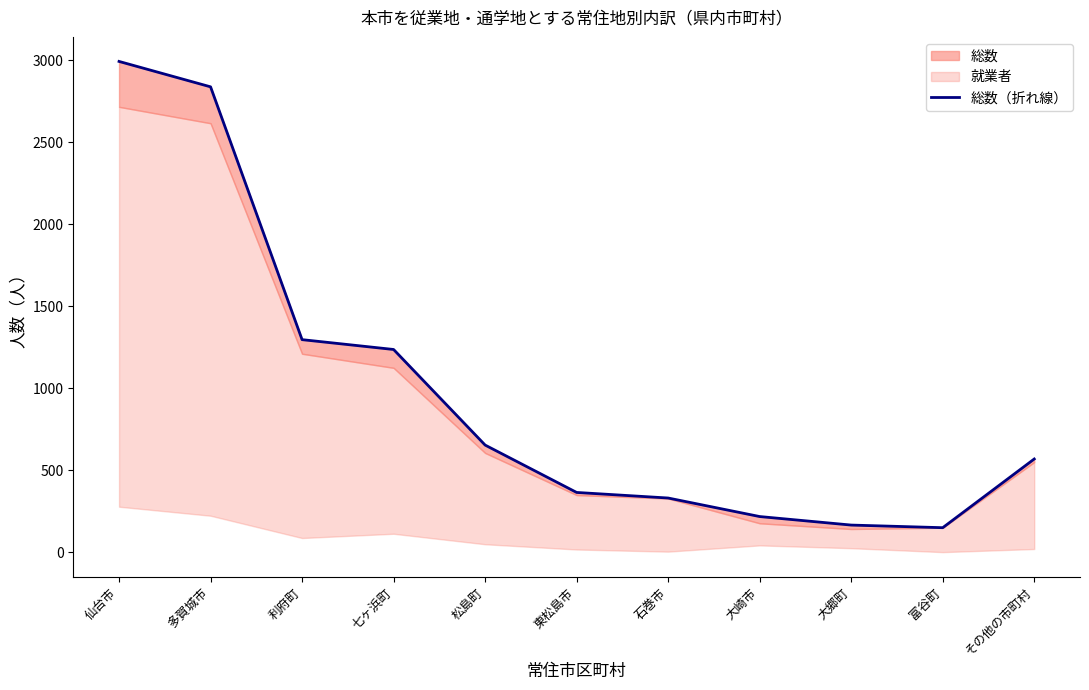

Approximately how many times larger is the value at 富谷町 compared to 松島町?

0.2